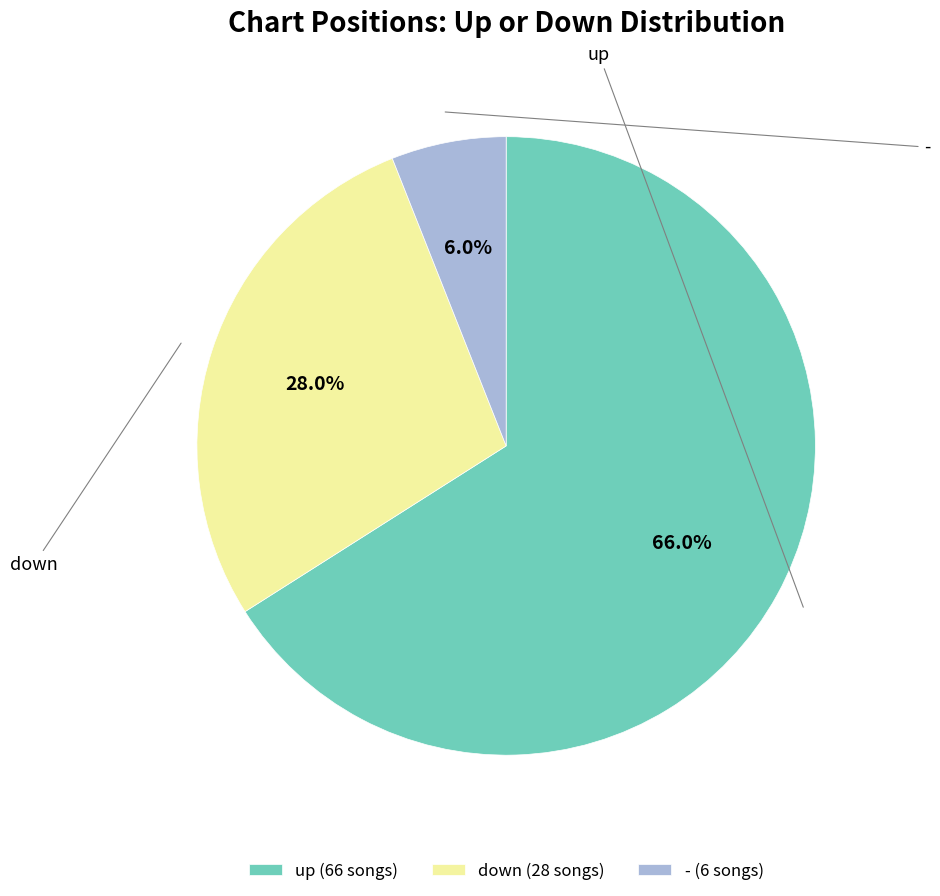

Approximately how many times larger is the value at - compared to down?

0.2